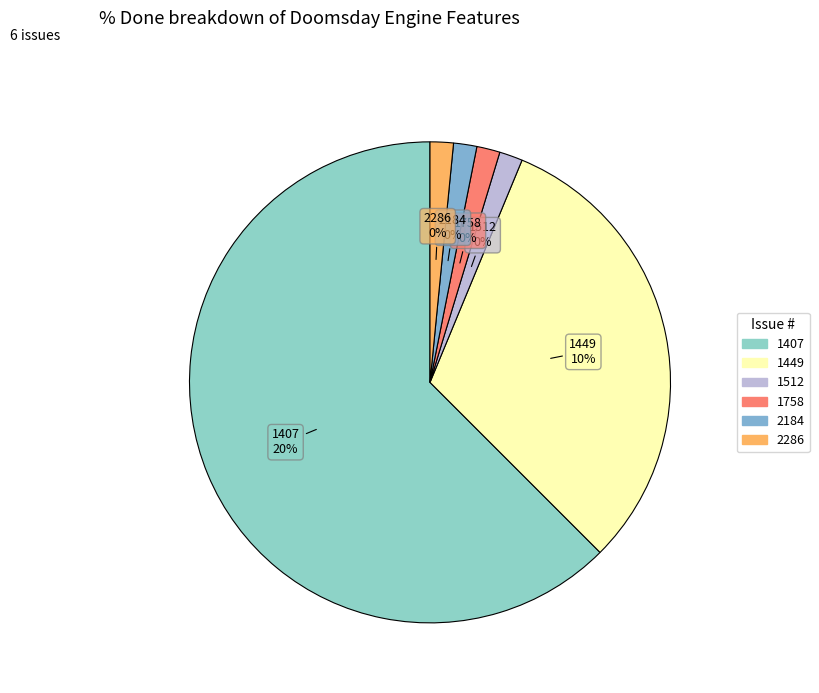

What is the smallest slice in the pie chart?

1512